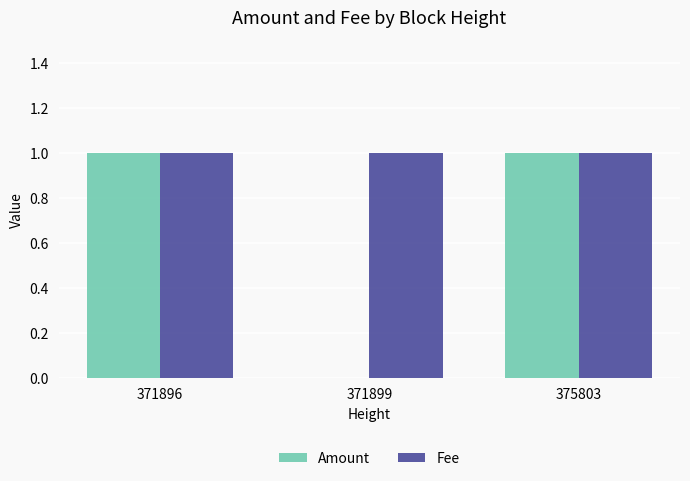

Are the bars horizontal?

No